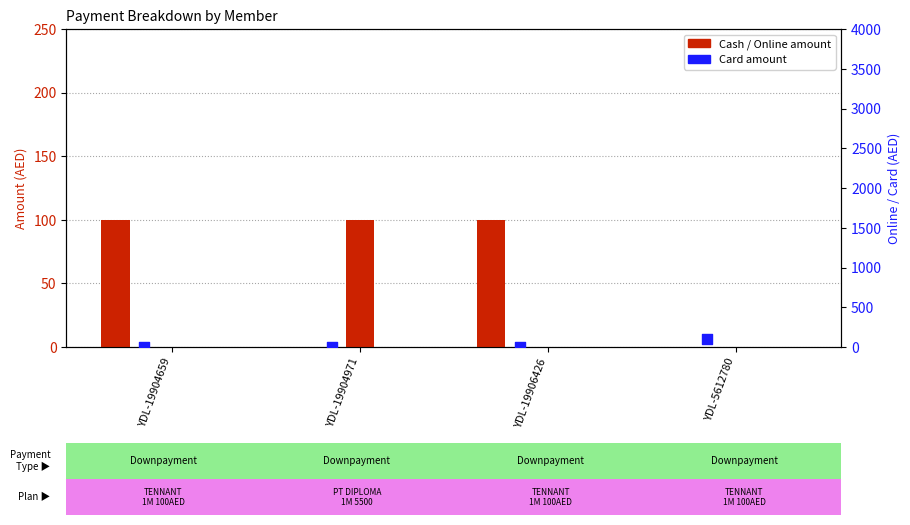

Which series has the largest total across all categories?

Cash